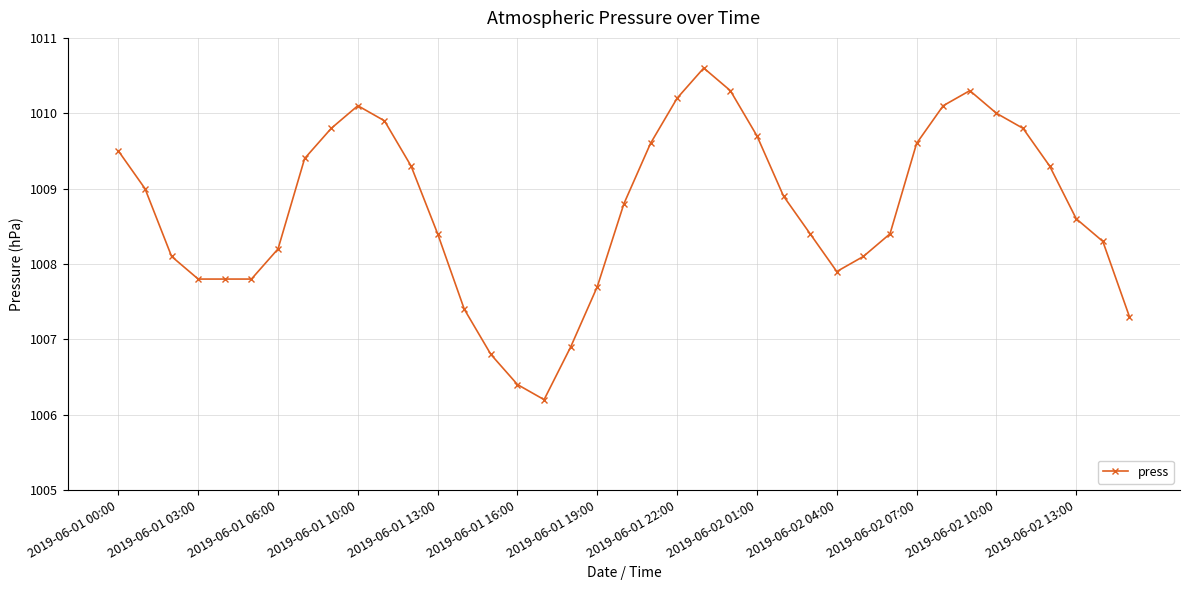

True or false: there are more than 0 points higher than both neighbors.

True